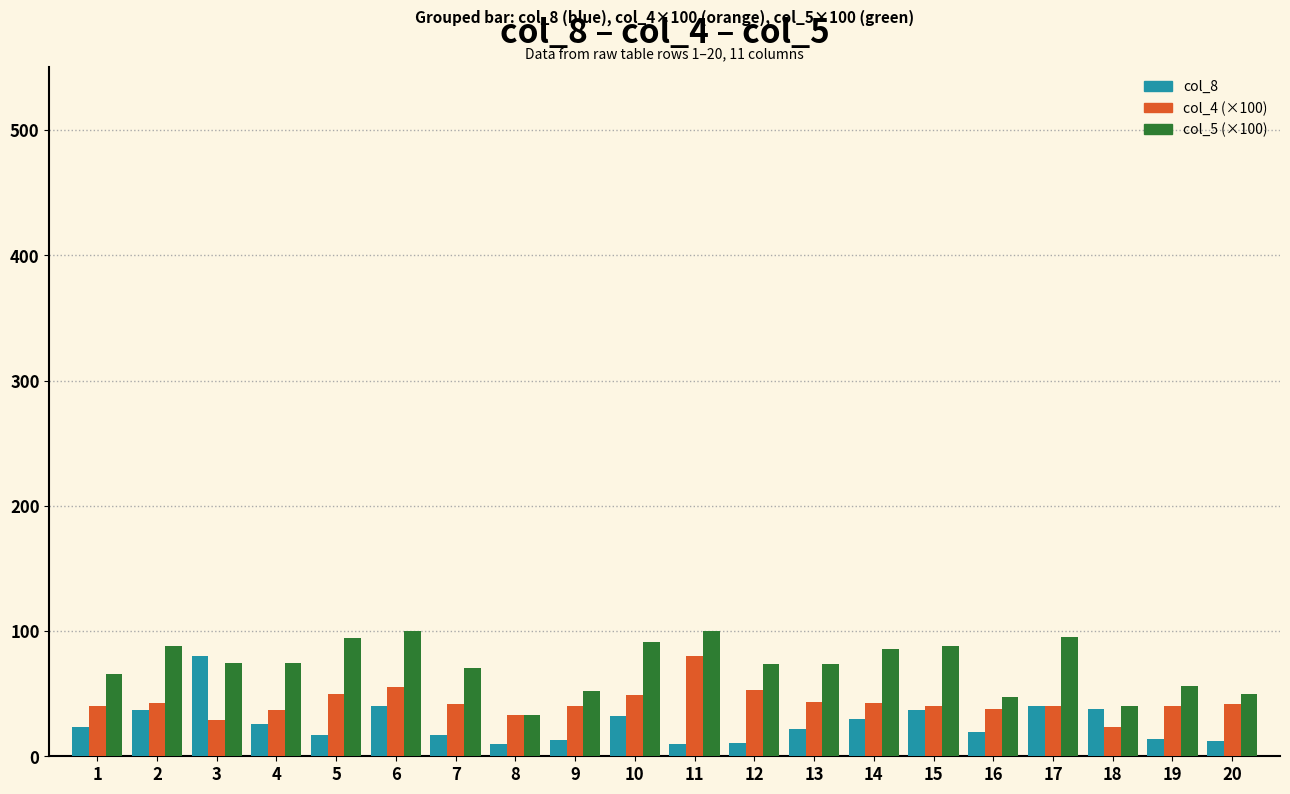

At which label does col_5 (×100) first exceed 74?

2